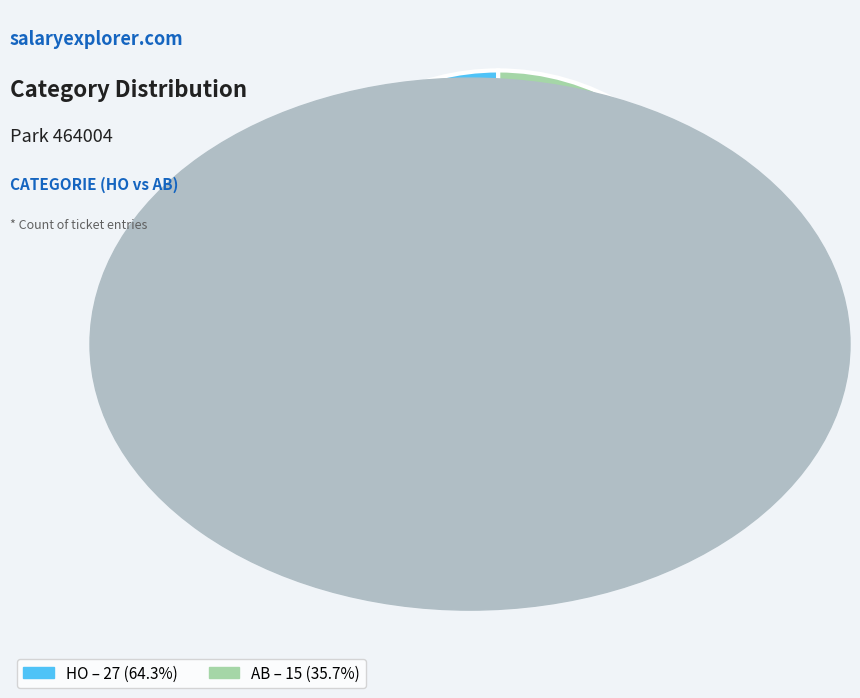

To the nearest percent, what portion does AB represent?

36%